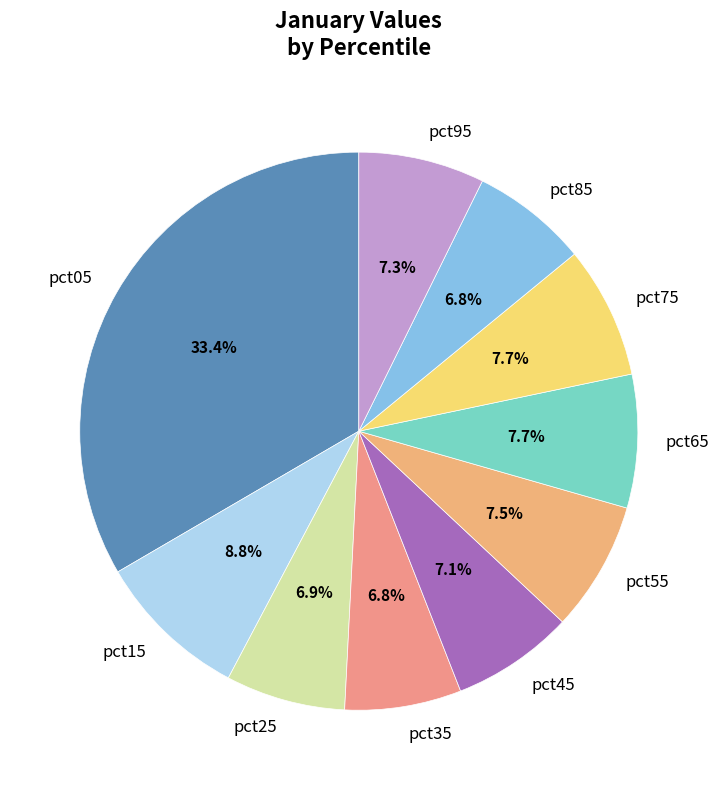

Is there a majority slice in this chart?

No